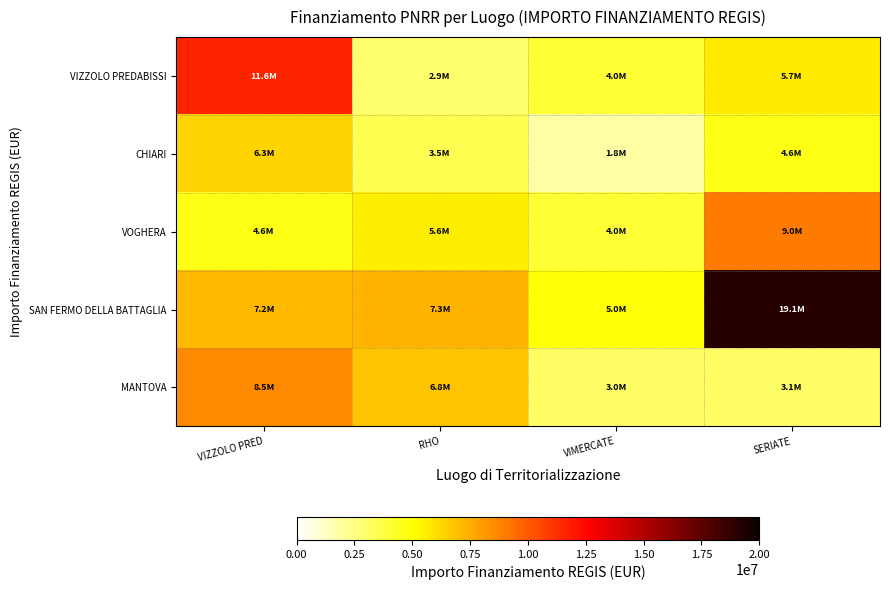

What is the total value across all series at RHO?

26085000